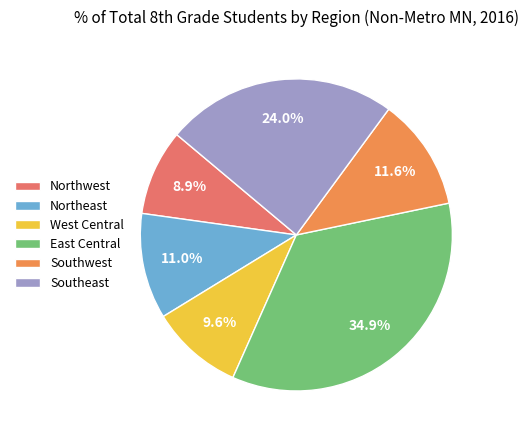

What is the smallest slice in the pie chart?

Northwest